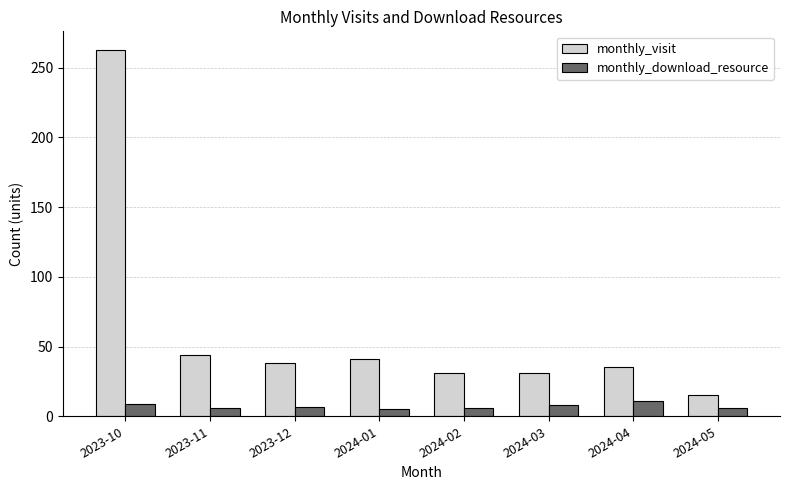

What is the value of the monthly_visit bar at the 3rd from the left?

38